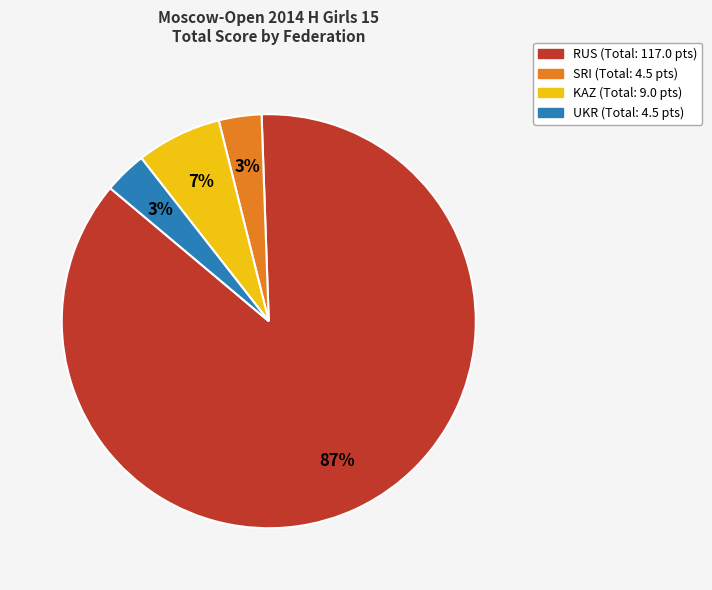

Is there any slice that represents more than half of the pie?

Yes